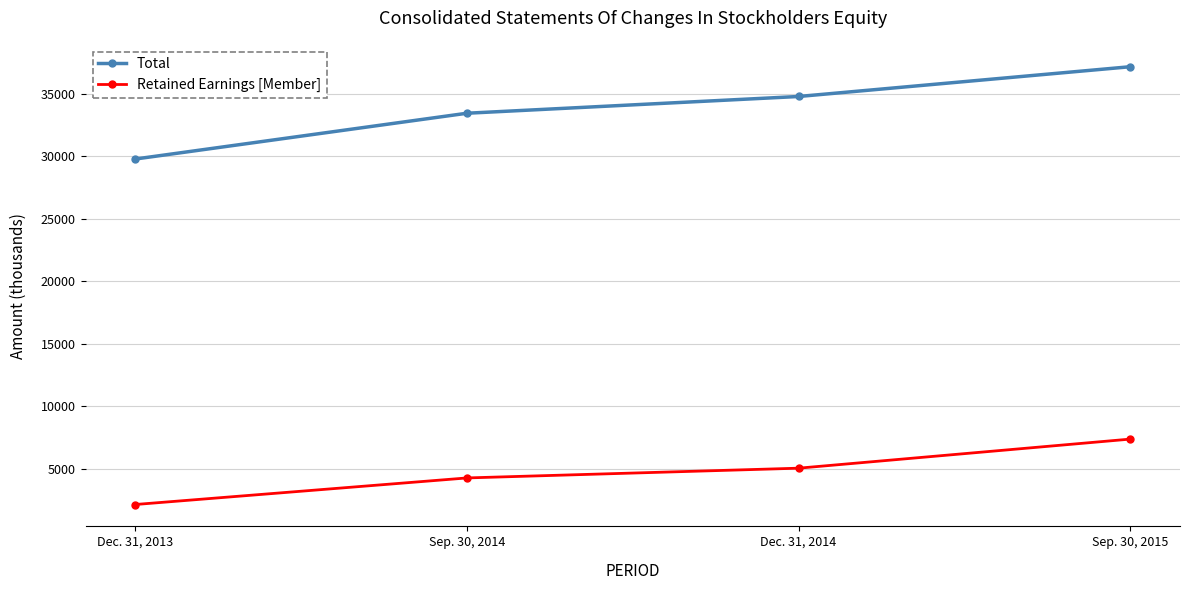

Reading left to right, what are all the values shown in this chart?

Total: Dec. 31, 2013=29772	Sep. 30, 2014=33436	Dec. 31, 2014=34776	Sep. 30, 2015=37158
Retained Earnings [Member]: Dec. 31, 2013=2124	Sep. 30, 2014=4250	Dec. 31, 2014=5031	Sep. 30, 2015=7358